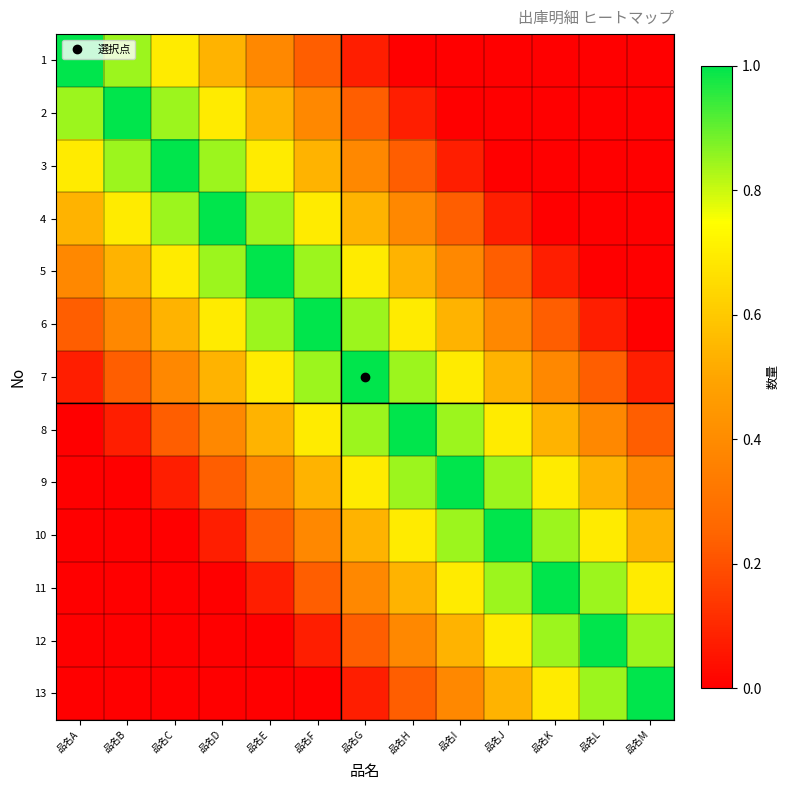

Reading left to right, list all the values displayed in this chart.

1: 品名A=1.0	品名B=0.8	品名C=0.7	品名D=0.5	品名E=0.4	品名F=0.2	品名G=0.1	品名H=0.0	品名I=0.0	品名J=0.0	品名K=0.0	品名L=0.0	品名M=0.0
2: 品名A=0.8	品名B=1.0	品名C=0.8	品名D=0.7	品名E=0.5	品名F=0.4	品名G=0.2	品名H=0.1	品名I=0.0	品名J=0.0	品名K=0.0	品名L=0.0	品名M=0.0
3: 品名A=0.7	品名B=0.8	品名C=1.0	品名D=0.8	品名E=0.7	品名F=0.5	品名G=0.4	品名H=0.2	品名I=0.1	品名J=0.0	品名K=0.0	品名L=0.0	品名M=0.0
4: 品名A=0.5	品名B=0.7	品名C=0.8	品名D=1.0	品名E=0.8	品名F=0.7	品名G=0.5	品名H=0.4	品名I=0.2	品名J=0.1	品名K=0.0	品名L=0.0	品名M=0.0
5: 品名A=0.4	品名B=0.5	品名C=0.7	品名D=0.8	品名E=1.0	品名F=0.8	品名G=0.7	品名H=0.5	品名I=0.4	品名J=0.2	品名K=0.1	品名L=0.0	品名M=0.0
6: 品名A=0.2	品名B=0.4	品名C=0.5	品名D=0.7	品名E=0.8	品名F=1.0	品名G=0.8	品名H=0.7	品名I=0.5	品名J=0.4	品名K=0.2	品名L=0.1	品名M=0.0
7: 品名A=0.1	品名B=0.2	品名C=0.4	品名D=0.5	品名E=0.7	品名F=0.8	品名G=1.0	品名H=0.8	品名I=0.7	品名J=0.5	品名K=0.4	品名L=0.2	品名M=0.1
8: 品名A=0.0	品名B=0.1	品名C=0.2	品名D=0.4	品名E=0.5	品名F=0.7	品名G=0.8	品名H=1.0	品名I=0.8	品名J=0.7	品名K=0.5	品名L=0.4	品名M=0.2
9: 品名A=0.0	品名B=0.0	品名C=0.1	品名D=0.2	品名E=0.4	品名F=0.5	品名G=0.7	品名H=0.8	品名I=1.0	品名J=0.8	品名K=0.7	品名L=0.5	品名M=0.4
10: 品名A=0.0	品名B=0.0	品名C=0.0	品名D=0.1	品名E=0.2	品名F=0.4	品名G=0.5	品名H=0.7	品名I=0.8	品名J=1.0	品名K=0.8	品名L=0.7	品名M=0.5
11: 品名A=0.0	品名B=0.0	品名C=0.0	品名D=0.0	品名E=0.1	品名F=0.2	品名G=0.4	品名H=0.5	品名I=0.7	品名J=0.8	品名K=1.0	品名L=0.8	品名M=0.7
12: 品名A=0.0	品名B=0.0	品名C=0.0	品名D=0.0	品名E=0.0	品名F=0.1	品名G=0.2	品名H=0.4	品名I=0.5	品名J=0.7	品名K=0.8	品名L=1.0	品名M=0.8
13: 品名A=0.0	品名B=0.0	品名C=0.0	品名D=0.0	品名E=0.0	品名F=0.0	品名G=0.1	品名H=0.2	品名I=0.4	品名J=0.5	品名K=0.7	品名L=0.8	品名M=1.0